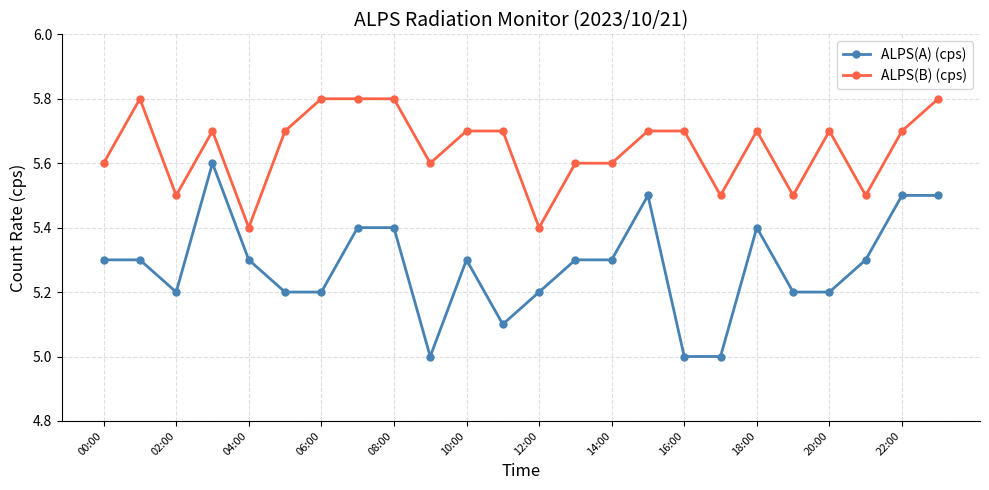

True or false: ALPS(A) (cps) has more than 1 points higher than both neighbors.

True